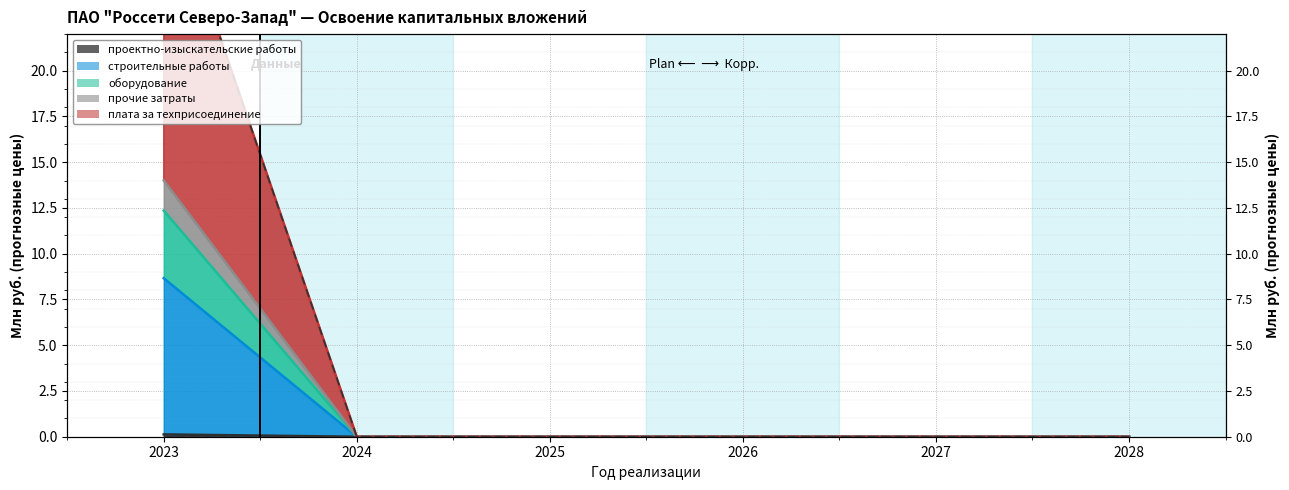

Where is строительные работы nearest to the value 0?

2024